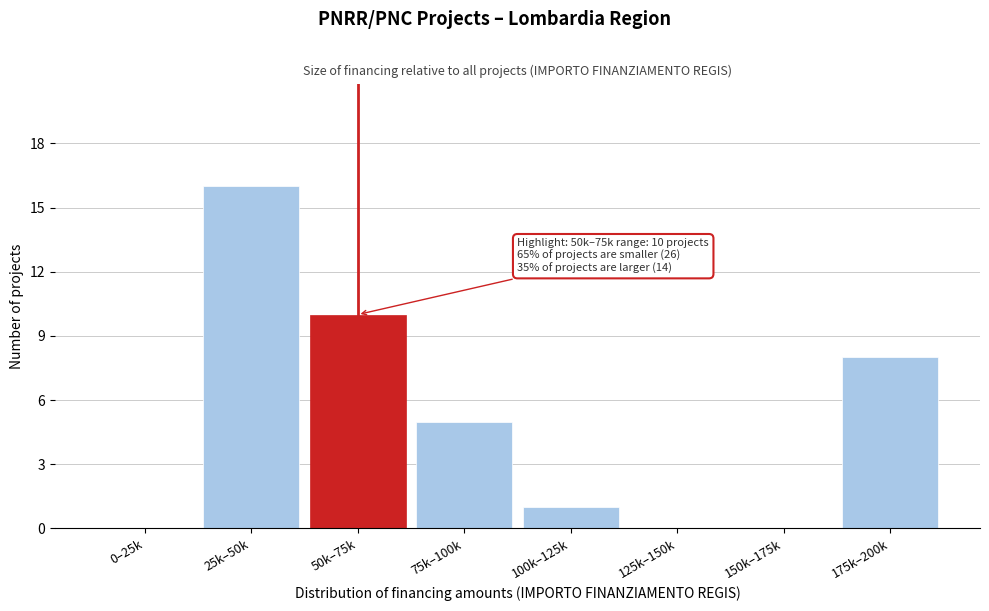

Reading right to left, list all the values displayed in this chart.

175k–200k=8	150k–175k=0	125k–150k=0	100k–125k=1	75k–100k=5	50k–75k=10	25k–50k=16	0–25k=0